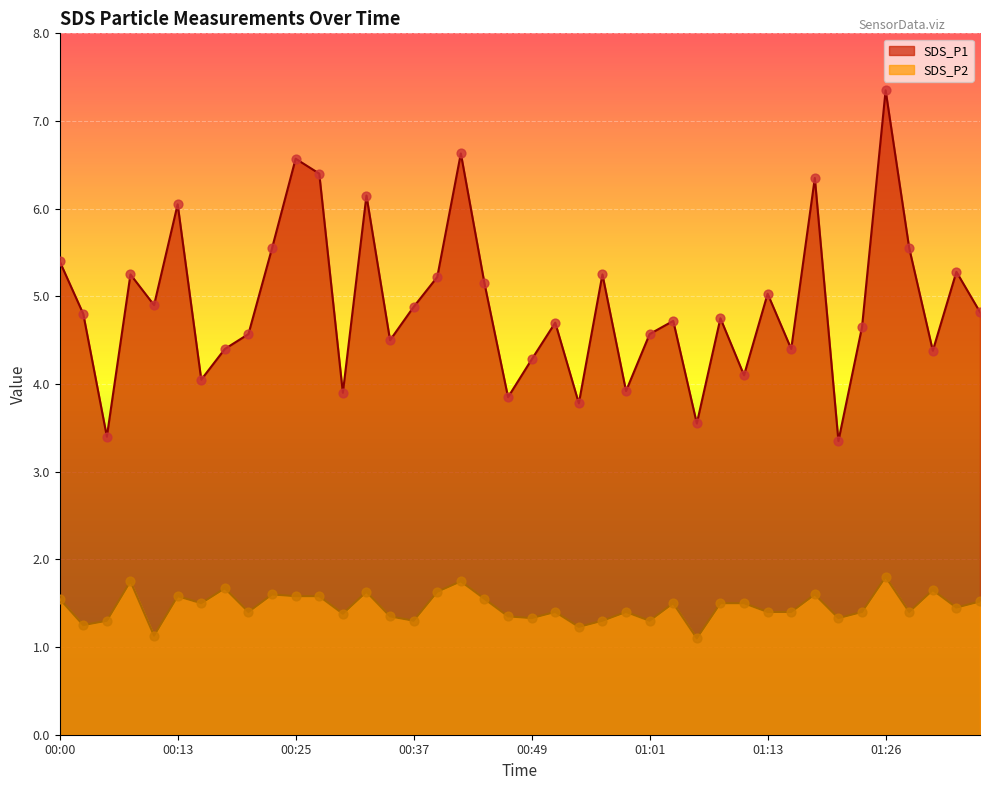

Is the value of SDS_P1 at 01:31 greater than the value of SDS_P2 at 00:52?

Yes